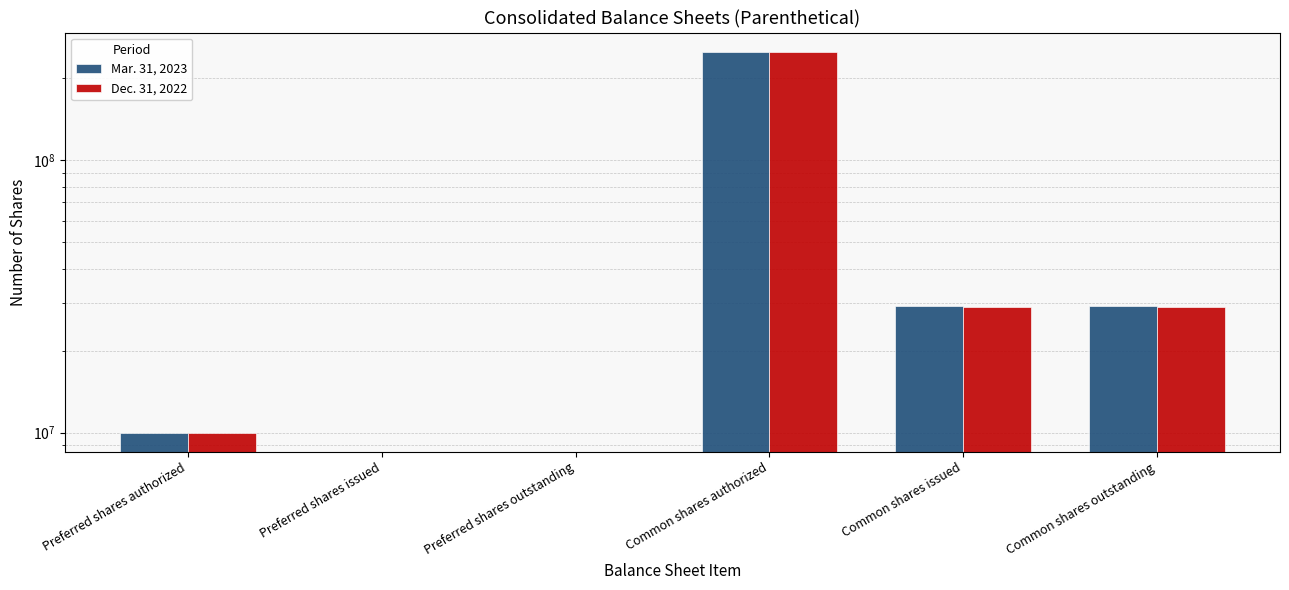

True or false: Dec. 31, 2022 has a value of 77858253 at Common shares authorized.

False